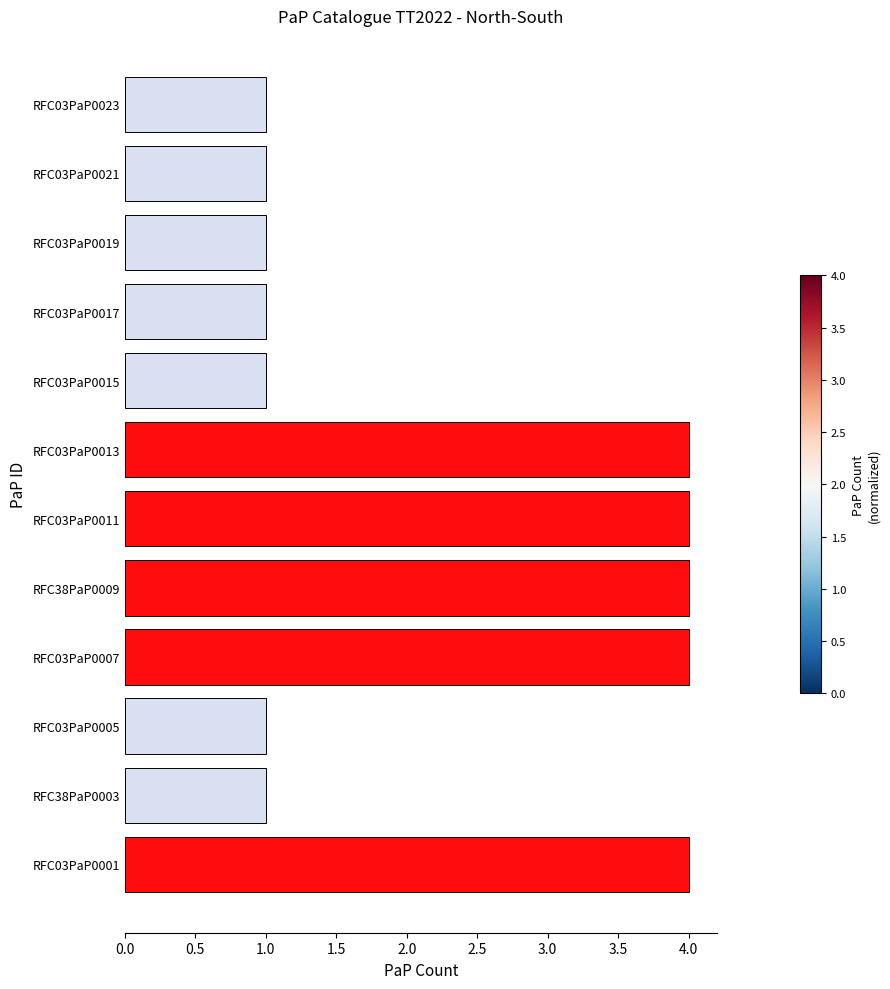

What is the difference between the second highest and minimum values?

3